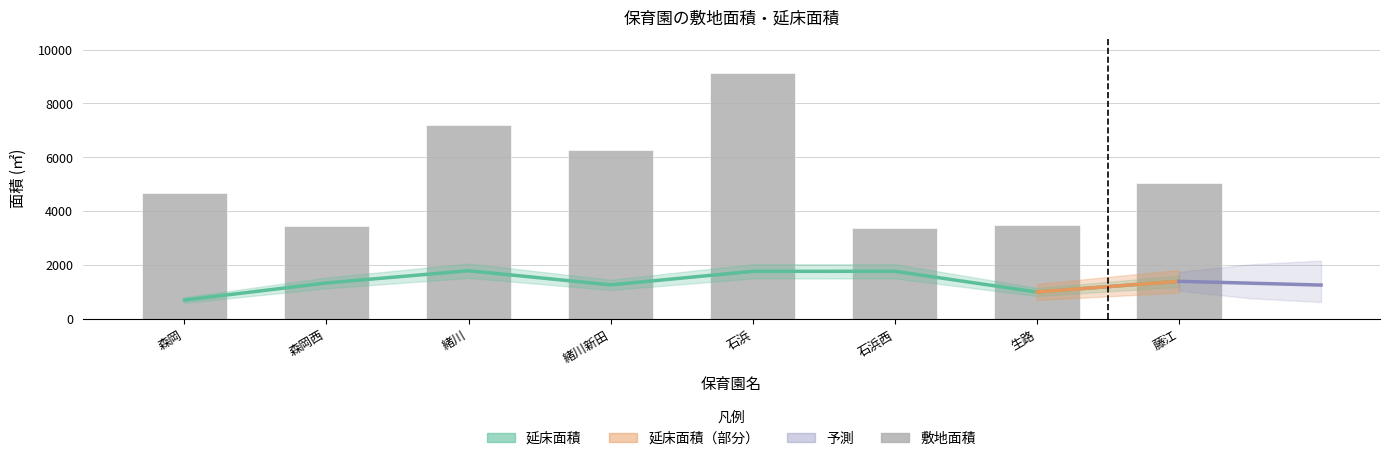

What is the difference between the highest and lowest values at 石浜西?

1611